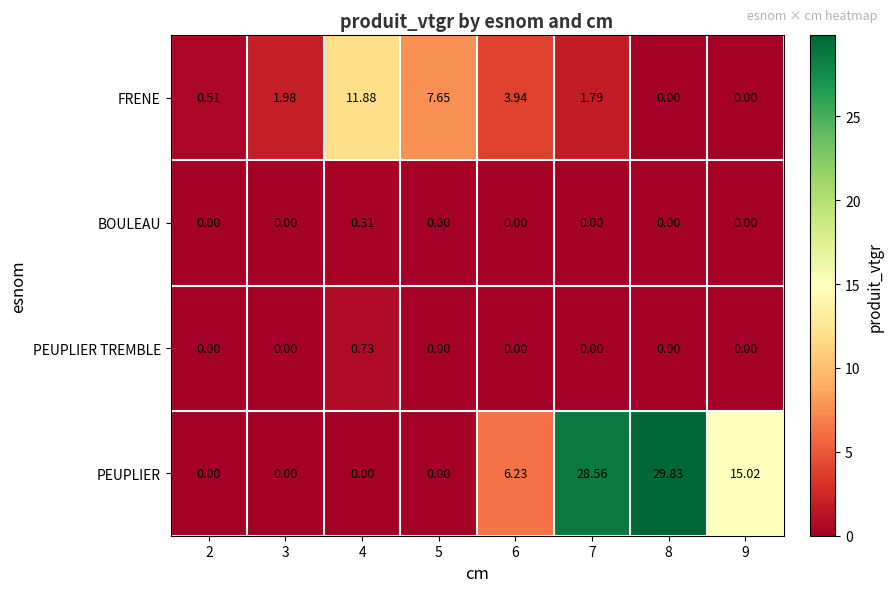

Which series changed the most between 3 and 7?

PEUPLIER